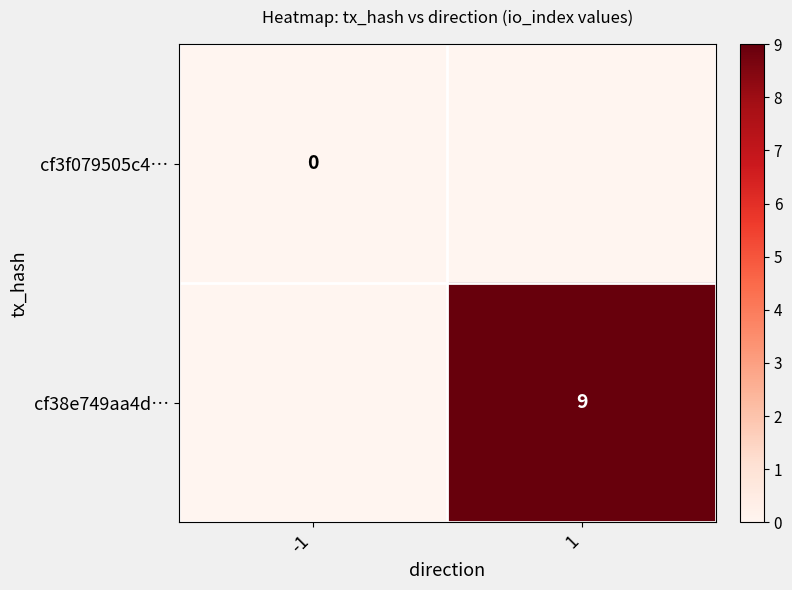

Is it true that cf38e749aa4d… equals 9 at 1?

True